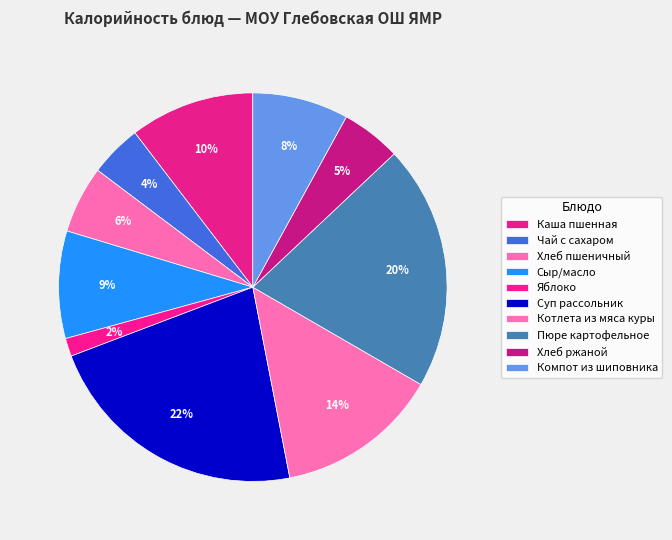

What is the smallest slice in the pie chart?

Яблоко